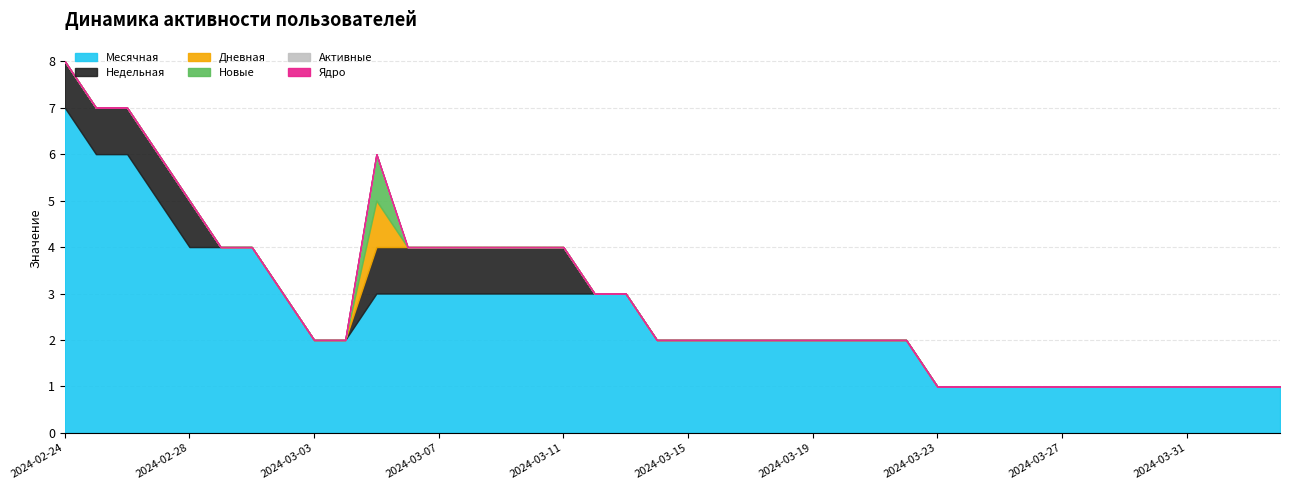

Does the chart have visible grid lines?

Yes